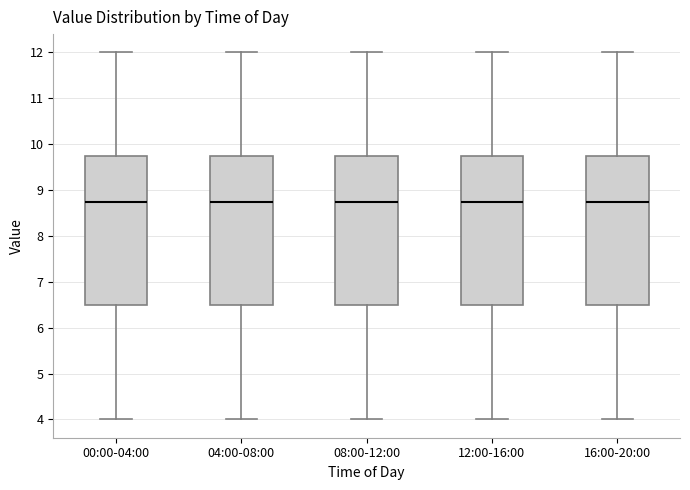

Reading left to right, transcribe this box plot: for each box, give where its median line is, the range the box spans, and where its two whiskers end, as read against the y-axis. The values are not printed on the chart, so give them approximately, as read against the axis.

00:00-04:00: median 8.8, box 6.5 to 9.8, whiskers 4.0 to 12.0
04:00-08:00: median 8.8, box 6.5 to 9.8, whiskers 4.0 to 12.0
08:00-12:00: median 8.8, box 6.5 to 9.8, whiskers 4.0 to 12.0
12:00-16:00: median 8.8, box 6.5 to 9.8, whiskers 4.0 to 12.0
16:00-20:00: median 8.8, box 6.5 to 9.8, whiskers 4.0 to 12.0